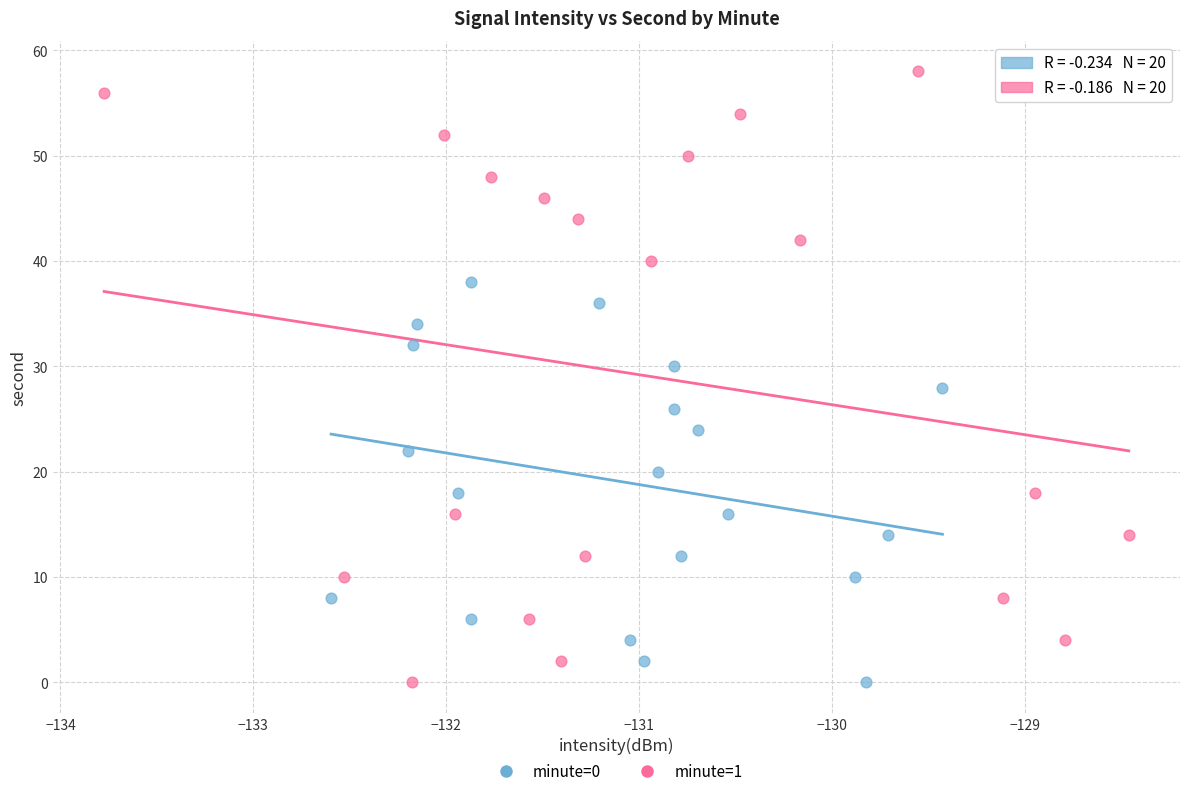

Which series reaches the maximum Y coordinate?

minute=1